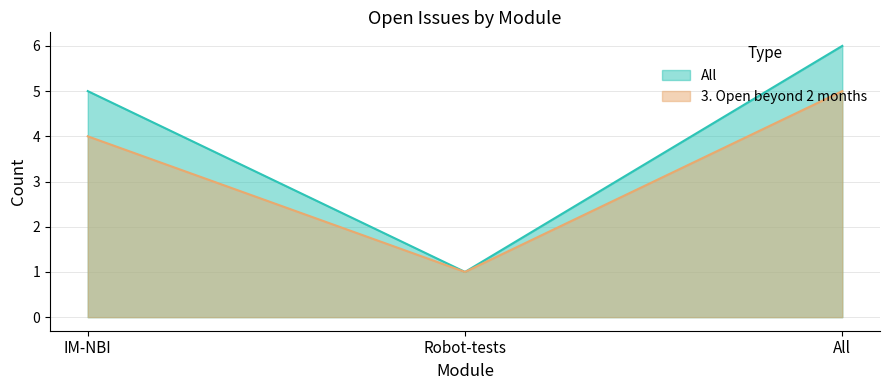

What is the difference between the maximum and minimum values in the 3. Open beyond 2 months series?

4